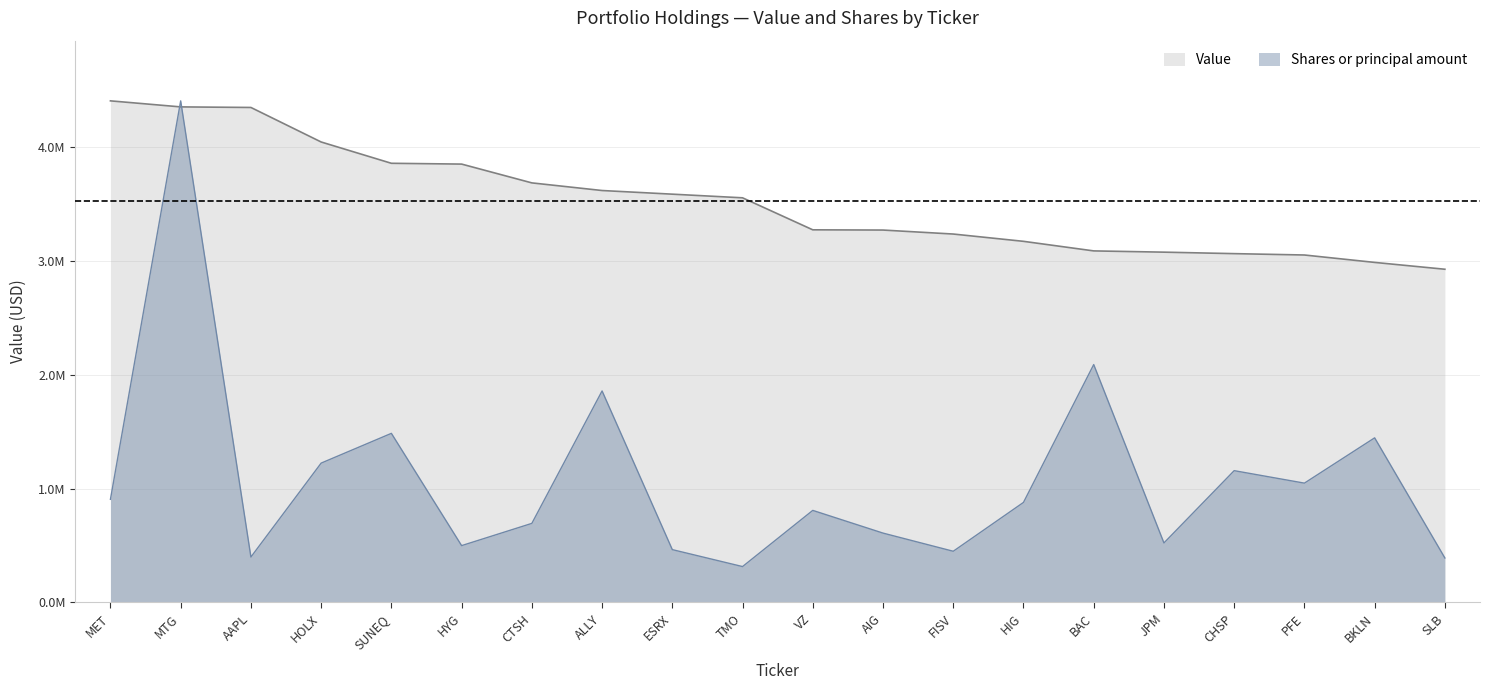

What is the sum of all Shares or principal amount values?

21642600.6